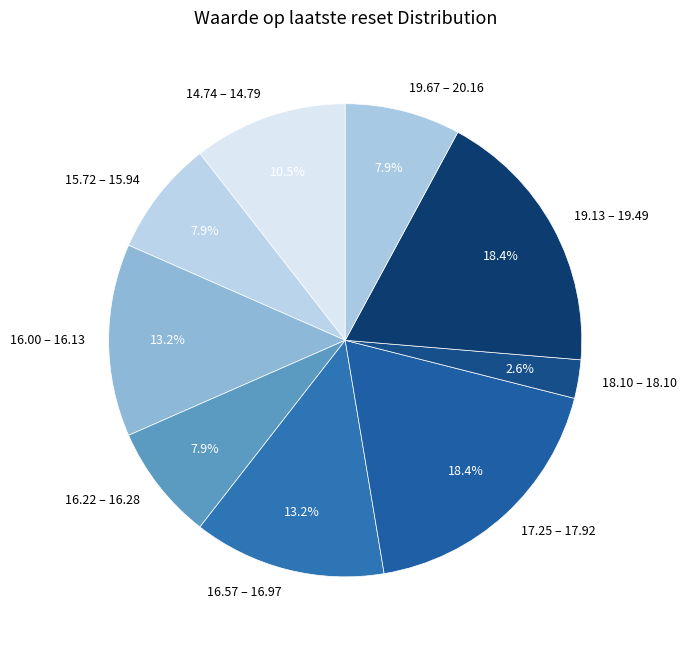

To the nearest percent, what is the average slice percentage?

11%